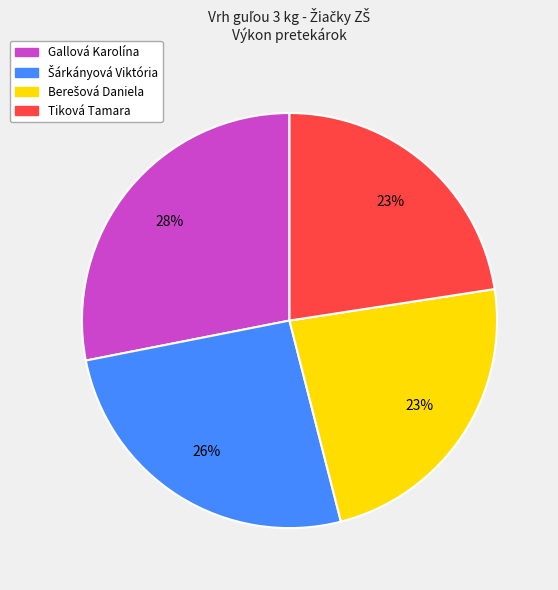

Is the sum of Tiková Tamara and Gallová Karolína greater than half?

Yes